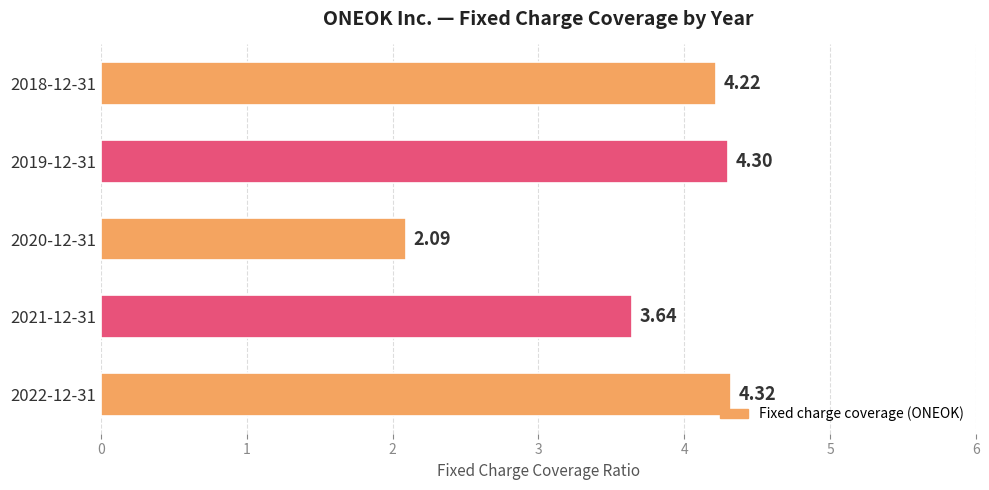

List the labels in order of value, smallest first.

2020-12-31, 2021-12-31, 2018-12-31, 2019-12-31, 2022-12-31